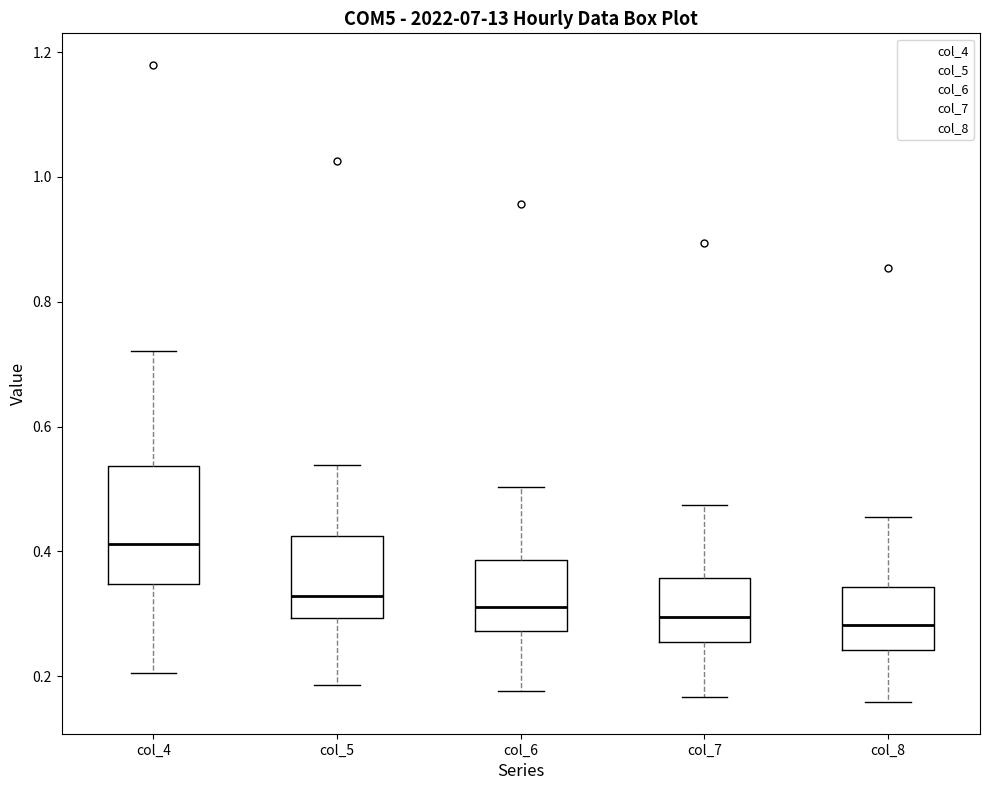

Where does the lower whisker of the box for col_7 end on the y-axis? The values are not printed on the chart, so give them approximately, as read against the axis.

0.16